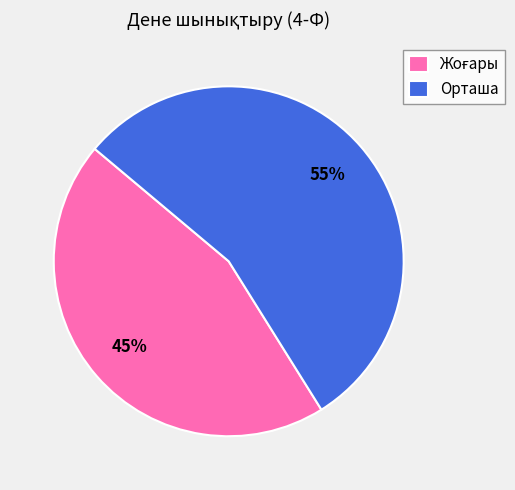

What is the majority slice?

Орташа